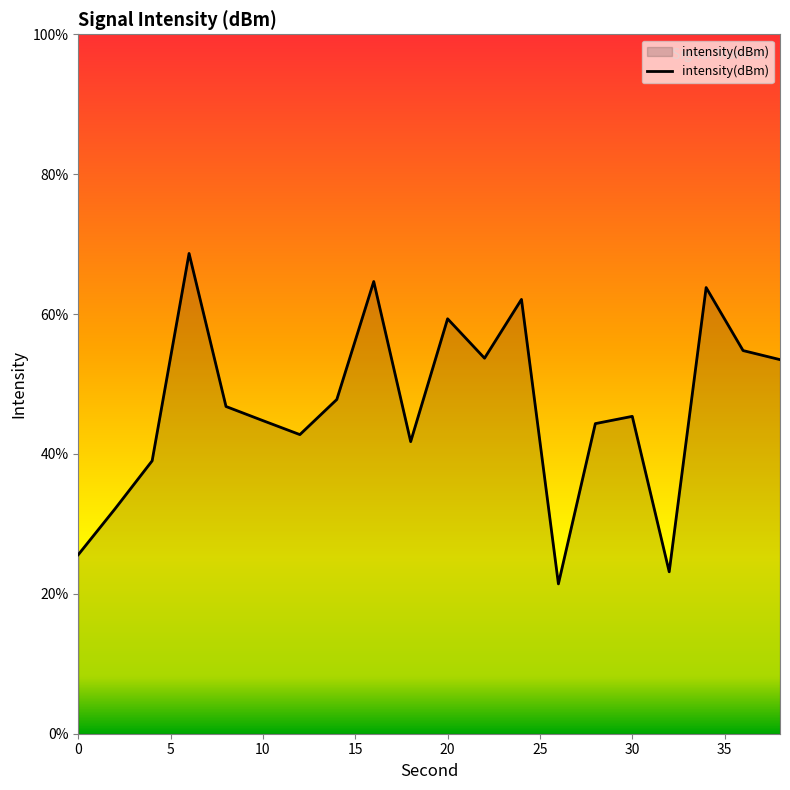

What is the difference between the maximum and minimum values?

47.2